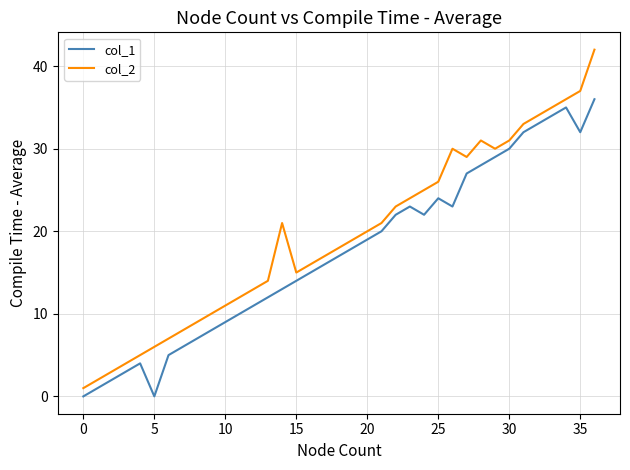

List the series in order of their overall mean, highest first.

col_2, col_1